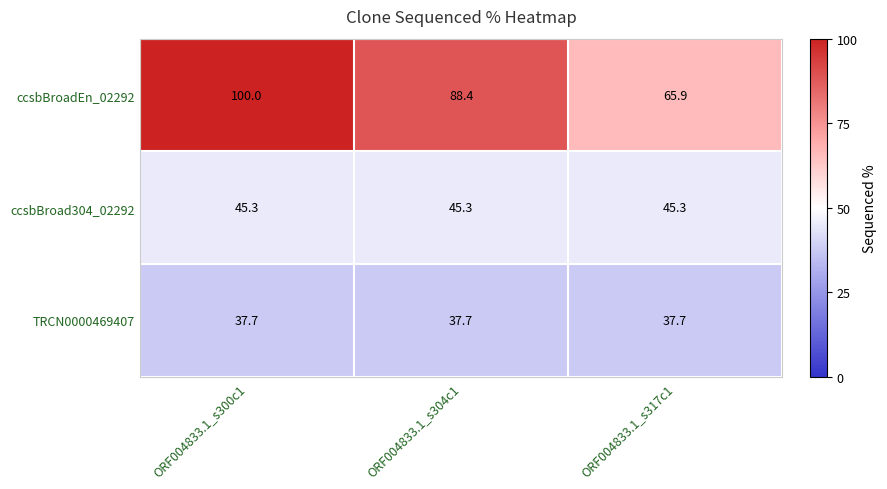

What is the total value across all series at ORF004833.1_s317c1?

148.9